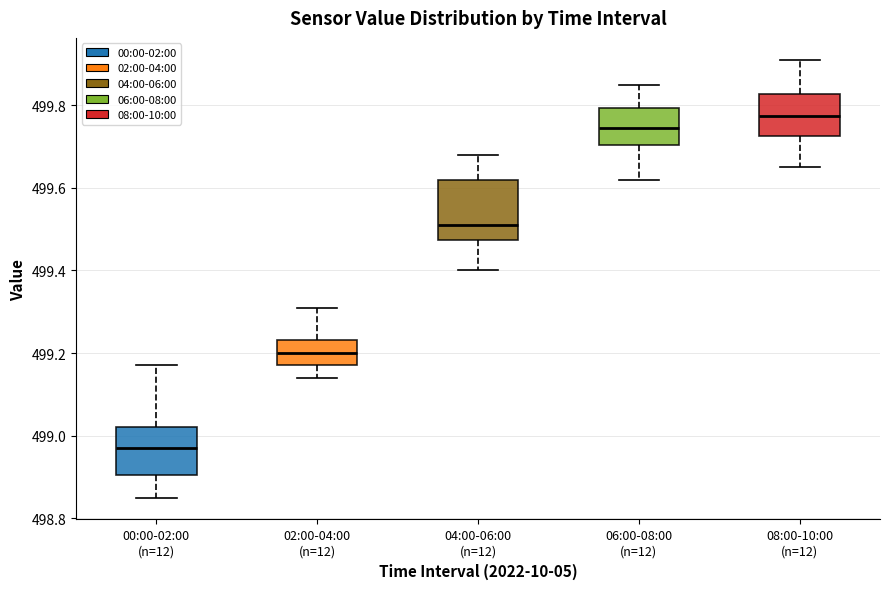

Where does the upper whisker of the box for 00:00-02:00 (n=12) end on the y-axis? The values are not printed on the chart, so give them approximately, as read against the axis.

499.18